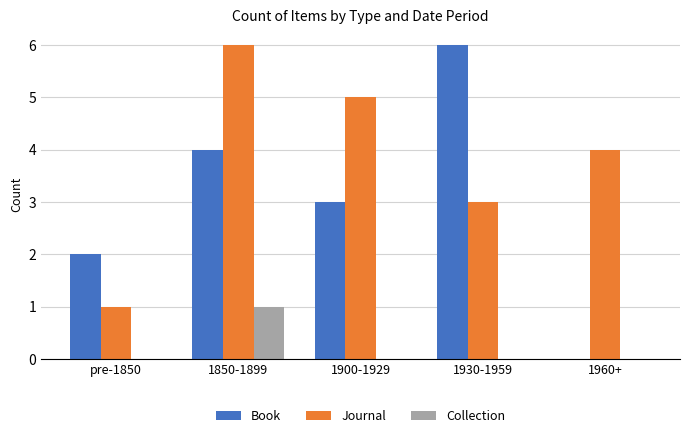

At which label does Journal reach its peak?

1850-1899